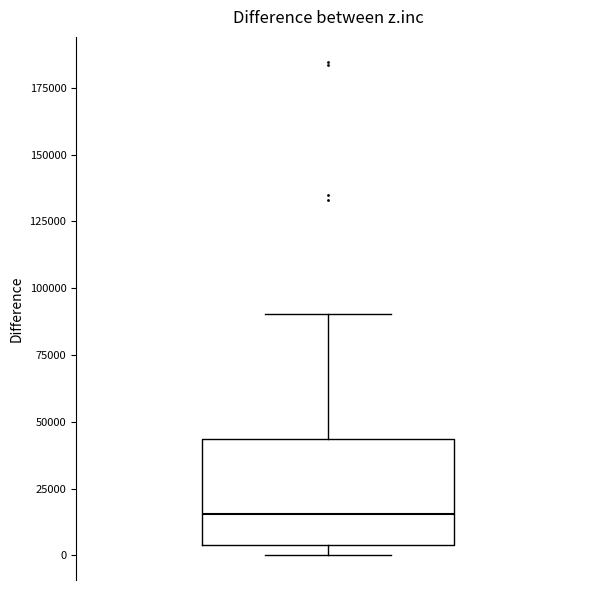

Transcribe this box plot: give where the median line is, the range the box spans, and where the two whiskers end, as read against the y-axis. The values are not printed on the chart, so give them approximately, as read against the axis.

median 15000, box 5000 to 45000, whiskers 0 to 90000